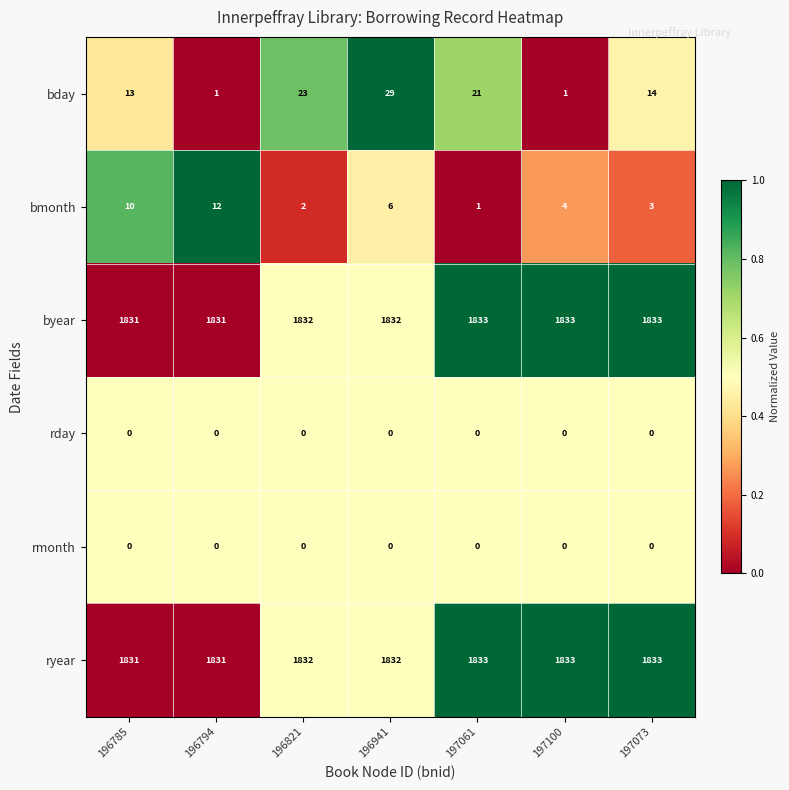

What is the greatest value displayed?

1833